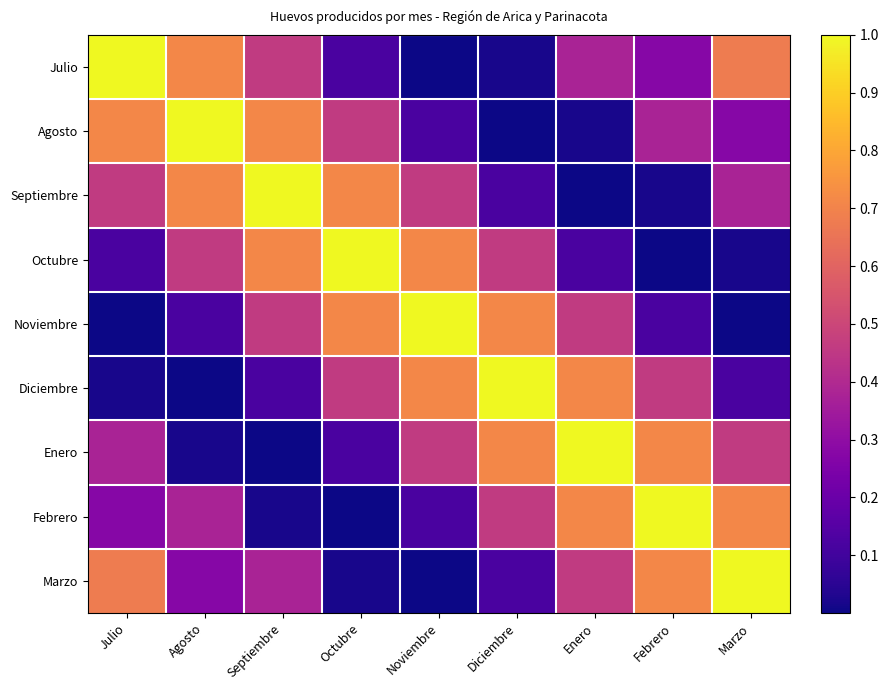

Reading left to right, what are all the values shown in this chart?

Julio: Julio=1.0	Agosto=0.7	Septiembre=0.5	Octubre=0.1	Noviembre=0.0	Diciembre=0.0	Enero=0.4	Febrero=0.3	Marzo=0.7
Agosto: Julio=0.7	Agosto=1.0	Septiembre=0.7	Octubre=0.5	Noviembre=0.1	Diciembre=0.0	Enero=0.0	Febrero=0.4	Marzo=0.3
Septiembre: Julio=0.5	Agosto=0.7	Septiembre=1.0	Octubre=0.7	Noviembre=0.5	Diciembre=0.1	Enero=0.0	Febrero=0.0	Marzo=0.4
Octubre: Julio=0.1	Agosto=0.5	Septiembre=0.7	Octubre=1.0	Noviembre=0.7	Diciembre=0.5	Enero=0.1	Febrero=0.0	Marzo=0.0
Noviembre: Julio=0.0	Agosto=0.1	Septiembre=0.5	Octubre=0.7	Noviembre=1.0	Diciembre=0.7	Enero=0.5	Febrero=0.1	Marzo=0.0
Diciembre: Julio=0.0	Agosto=0.0	Septiembre=0.1	Octubre=0.5	Noviembre=0.7	Diciembre=1.0	Enero=0.7	Febrero=0.5	Marzo=0.1
Enero: Julio=0.4	Agosto=0.0	Septiembre=0.0	Octubre=0.1	Noviembre=0.5	Diciembre=0.7	Enero=1.0	Febrero=0.7	Marzo=0.5
Febrero: Julio=0.3	Agosto=0.4	Septiembre=0.0	Octubre=0.0	Noviembre=0.1	Diciembre=0.5	Enero=0.7	Febrero=1.0	Marzo=0.7
Marzo: Julio=0.7	Agosto=0.3	Septiembre=0.4	Octubre=0.0	Noviembre=0.0	Diciembre=0.1	Enero=0.5	Febrero=0.7	Marzo=1.0